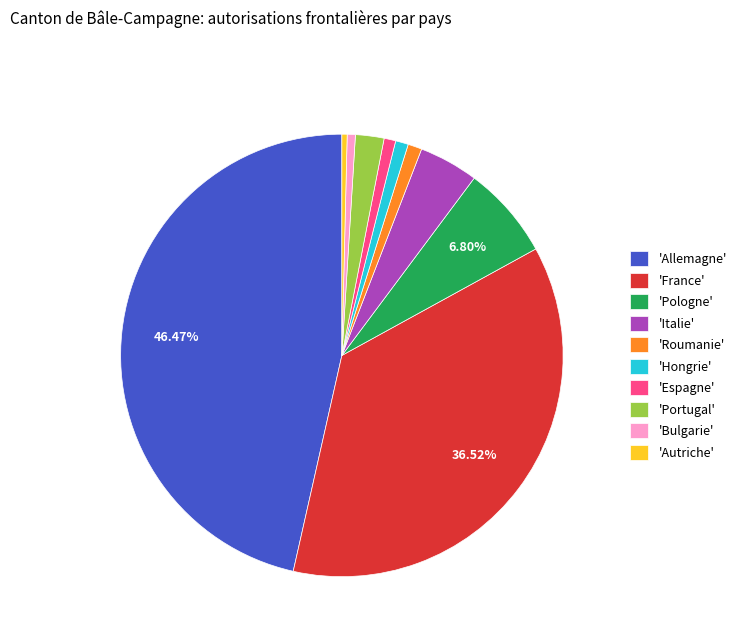

Is there any slice that represents more than half of the pie?

No